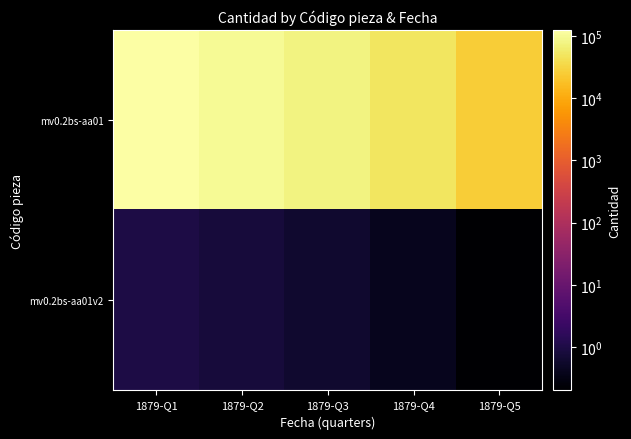

Between 1879-Q2 and 1879-Q3, which series saw the biggest shift?

mv0.2bs-aa01